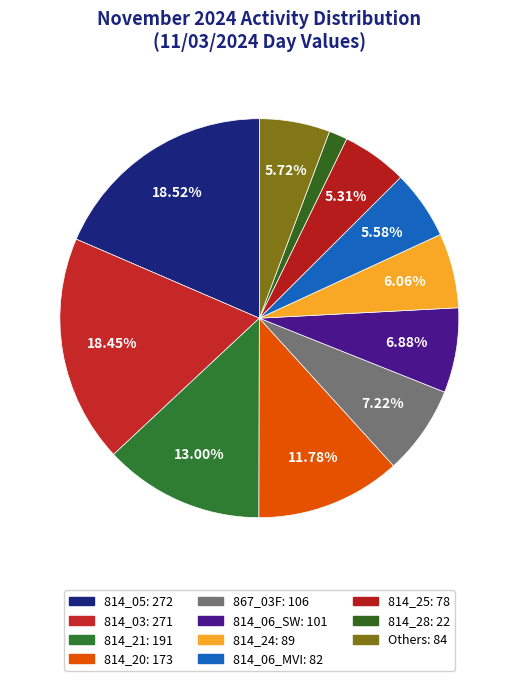

How many slices are in this pie chart?

11